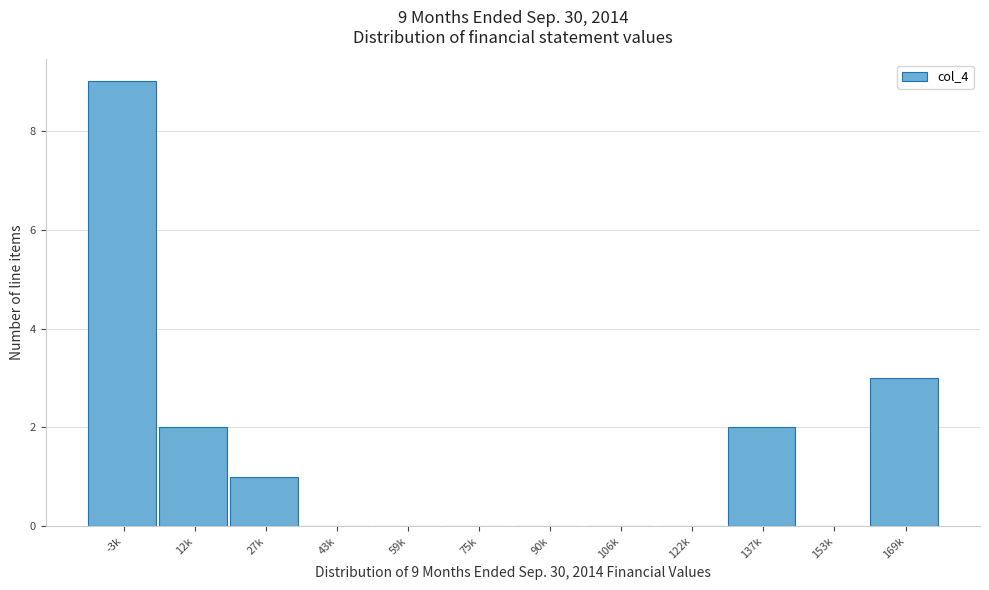

Reading left to right, extract all data points from this chart.

-3k=9	12k=2	27k=1	43k=0	59k=0	75k=0	90k=0	106k=0	122k=0	137k=2	153k=0	169k=3